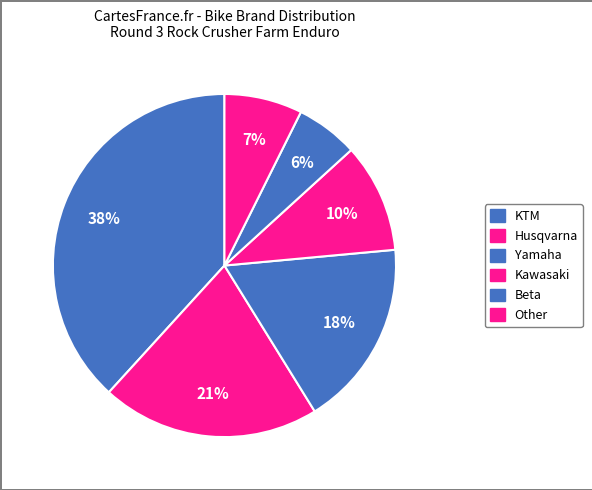

The Beta slice represents 6% of the pie. True or false?

True